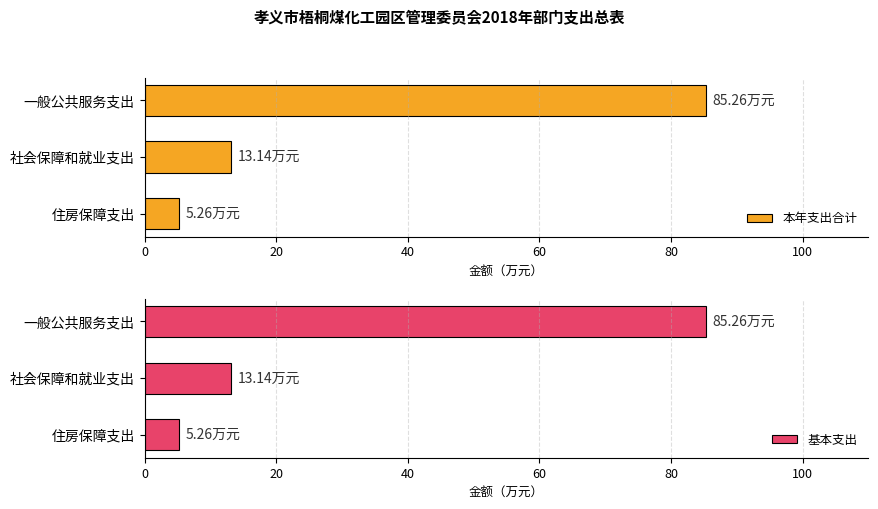

What is the average value of the 本年支出合计 series?

34.6